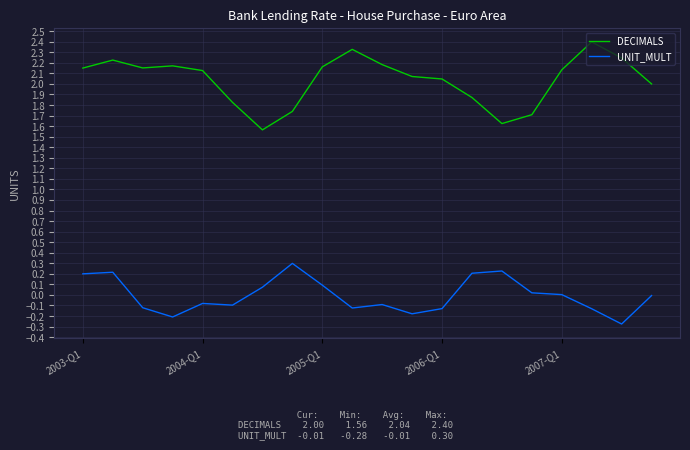

What is the smallest value displayed?

-0.3